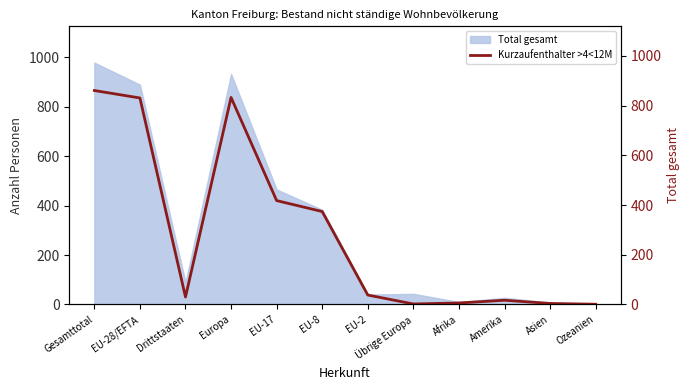

What is the ratio of the value at EU-17 to the value at Gesamttotal?

0.5